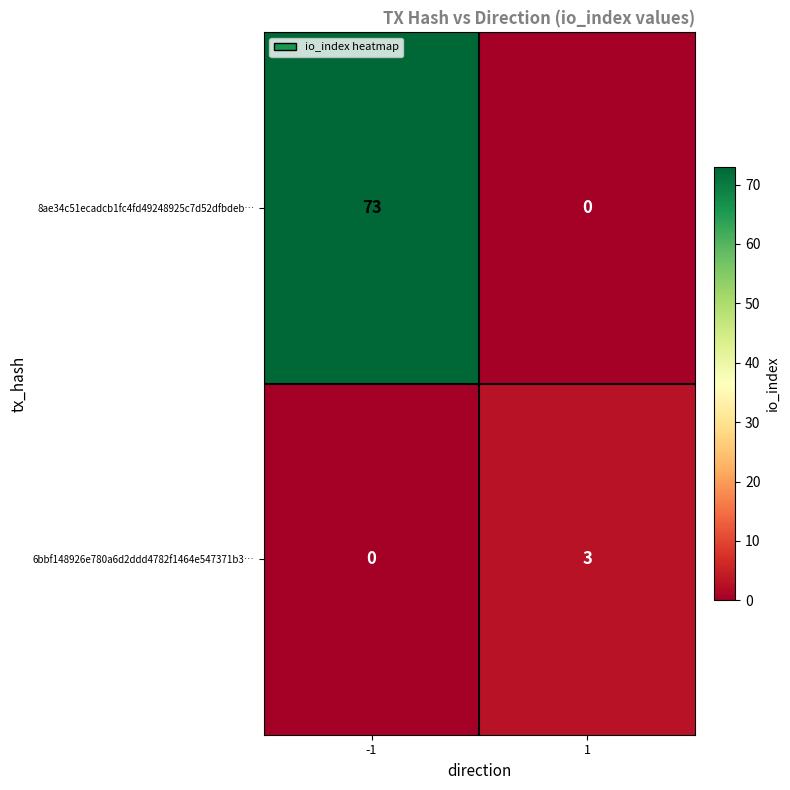

At 1, list the series in order from largest to smallest.

6bbf148926e780a6d2ddd4782f1464e547371b3…, 8ae34c51ecadcb1fc4fd49248925c7d52dfbdeb…